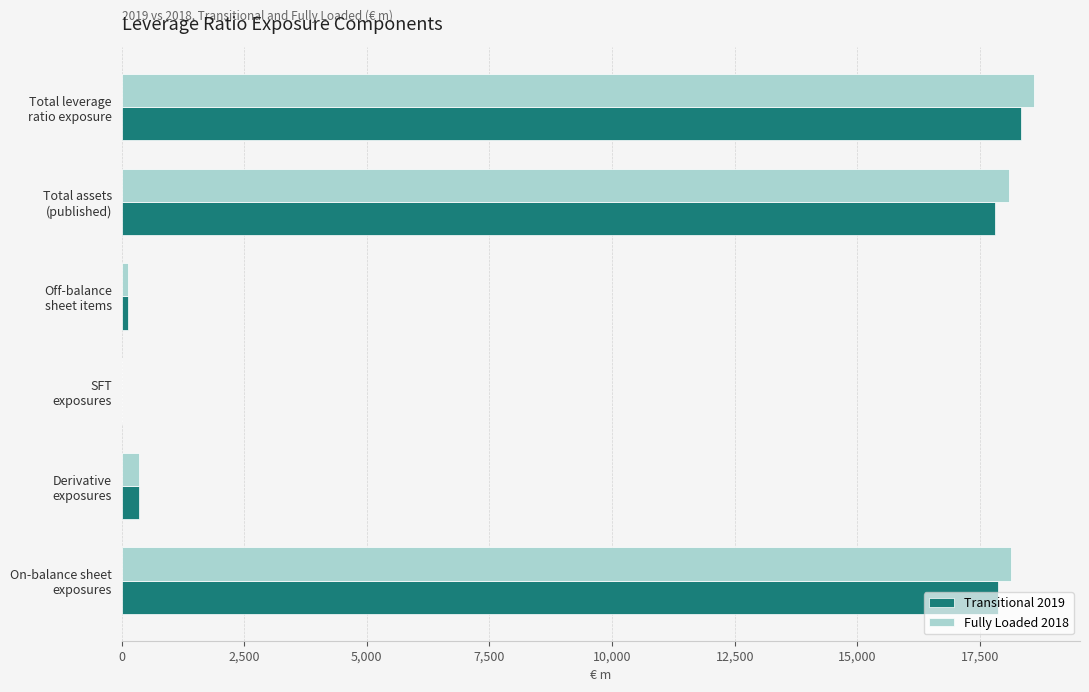

What is the sum of all Transitional 2019 values?

54490